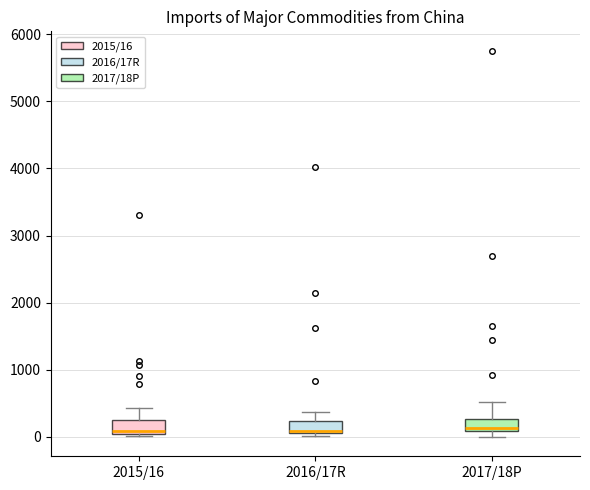

Reading left to right, read every box against the y-axis: the position of its median line, the range the box covers, and the ends of its whiskers. The values are not printed on the chart, so give them approximately, as read against the axis.

2015/16: median 100, box 0 to 200, whiskers 0 (just below the box's lower edge) to 400
2016/17R: median 100 (just above the box's lower edge), box 100 to 200, whiskers 0 to 400
2017/18P: median 100 (just above the box's lower edge), box 100 to 300, whiskers 0 to 500